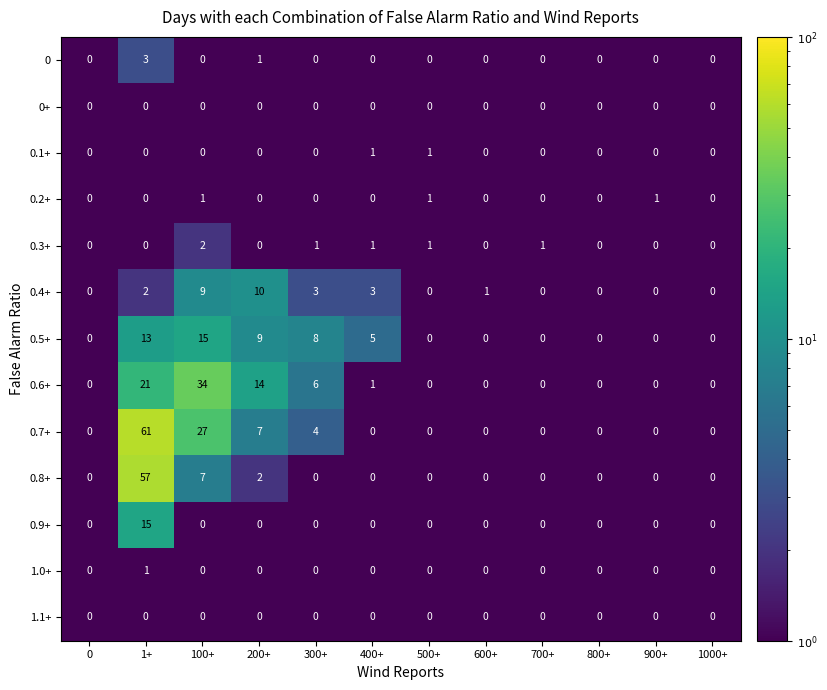

What is the maximum value shown in the chart?

61